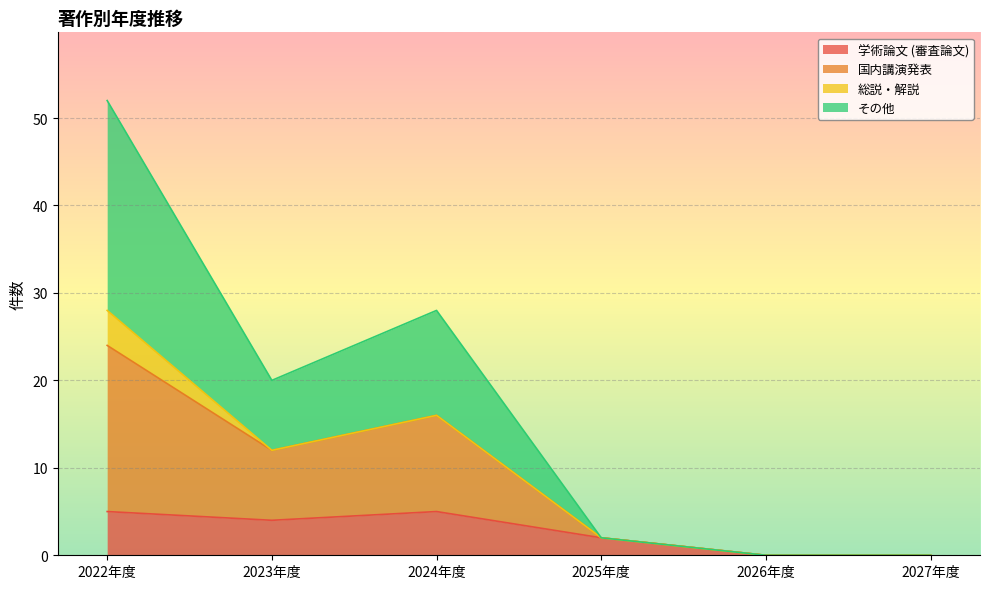

At which category is the sum across all series the highest?

2022年度